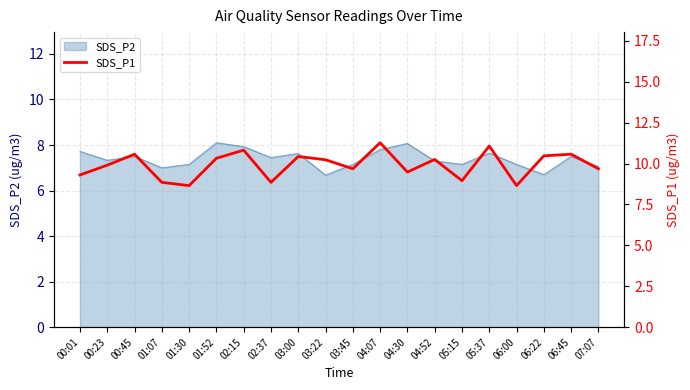

What is the maximum value for SDS_P2?

8.1